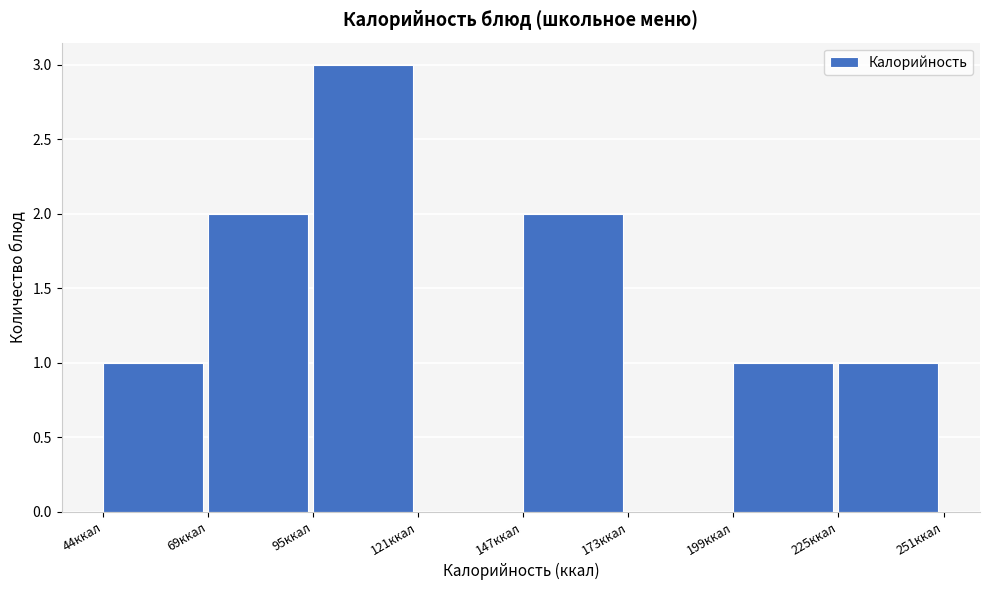

How tall is the bar that spans 45 to 70 on the x-axis? Neither the bar edges nor the heights are printed on the chart, so give them approximately, as read against the axes.

1